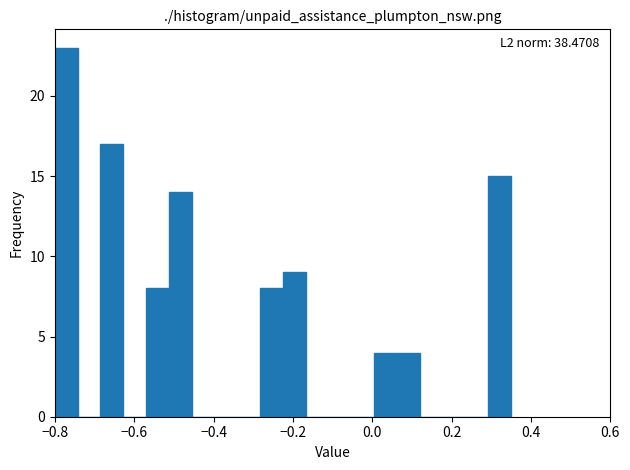

Read against the x-axis, roughly where is the centre of the tallest bar?

-0.78